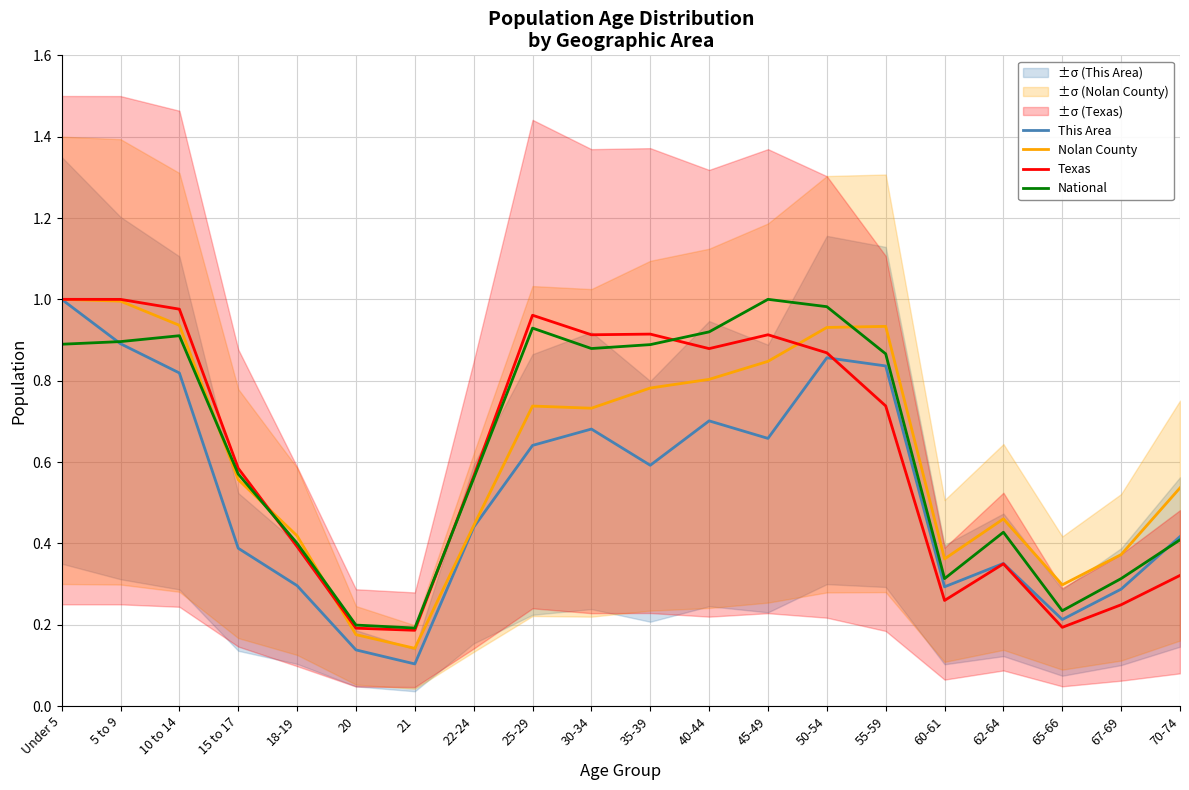

What are all the series names shown in the legend?

This Area, Nolan County, Texas, National